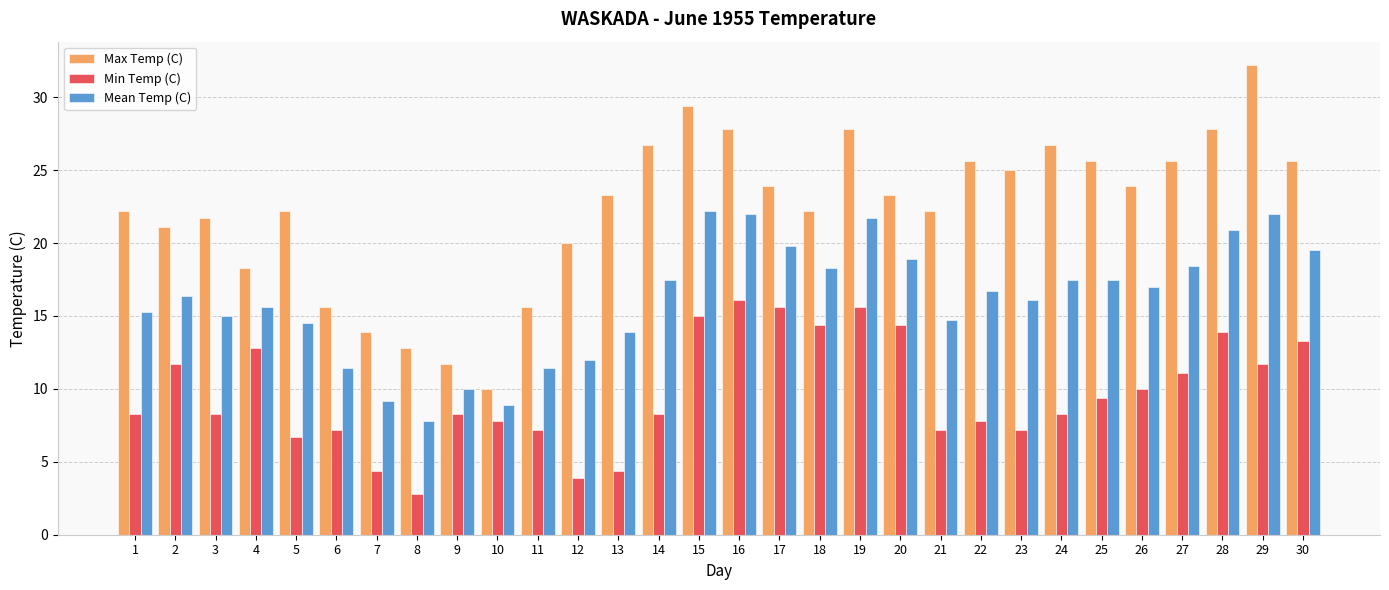

List the series in order of their overall mean, highest first.

Max Temp (C), Mean Temp (C), Min Temp (C)